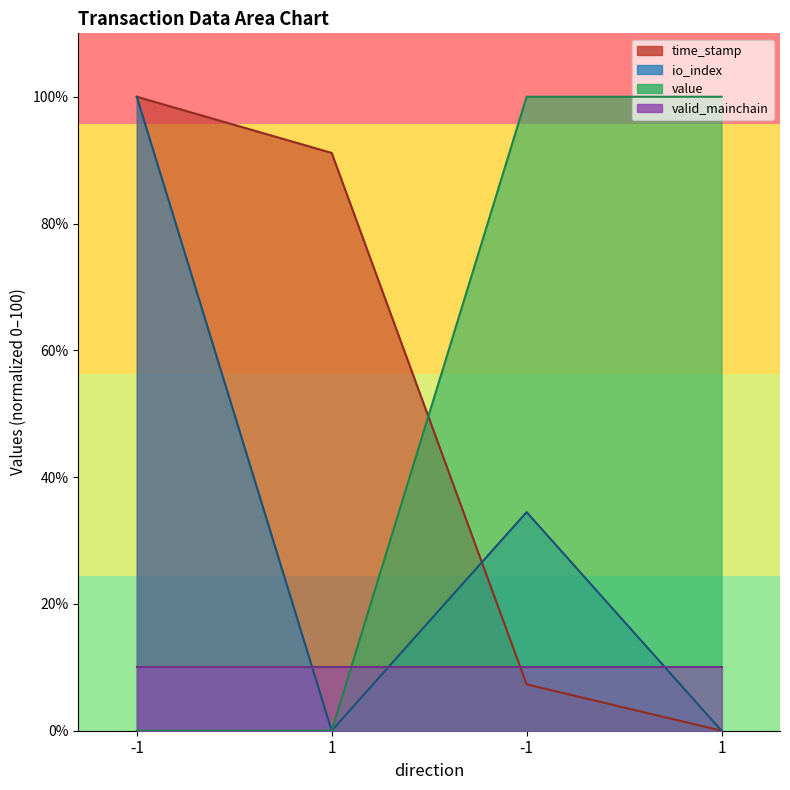

How many intersections are there between time_stamp and value?

1